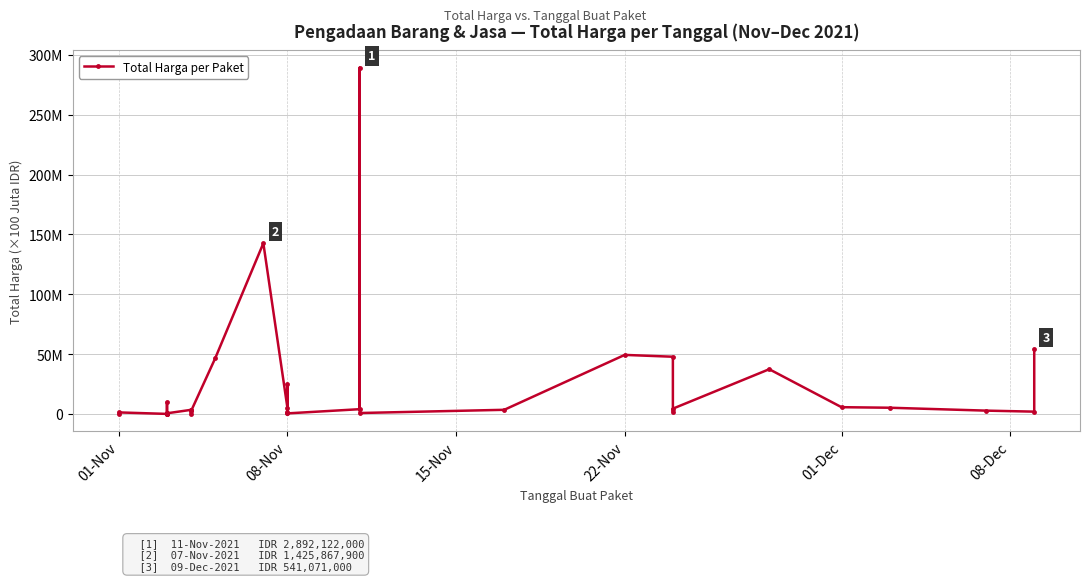

Count the number of categories in the chart.

35